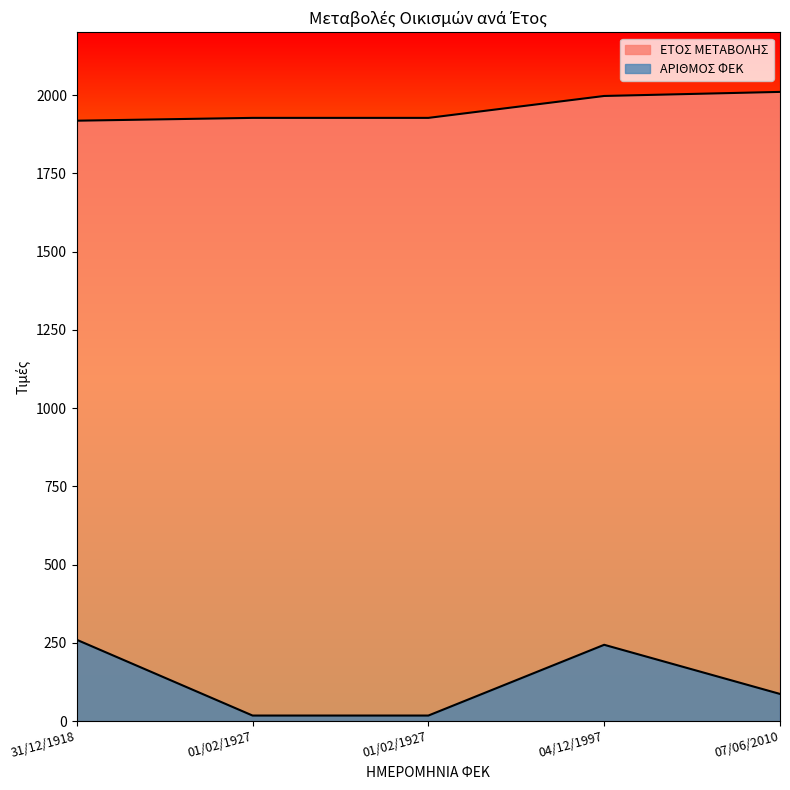

True or false: ΕΤΟΣ ΜΕΤΑΒΟΛΗΣ and ΑΡΙΘΜΟΣ ΦΕΚ intersect in this chart.

False